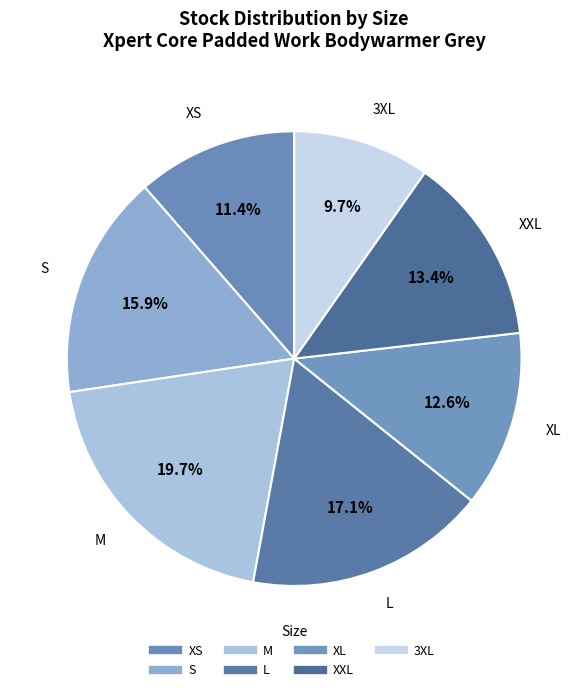

How many slices are in this pie chart?

7